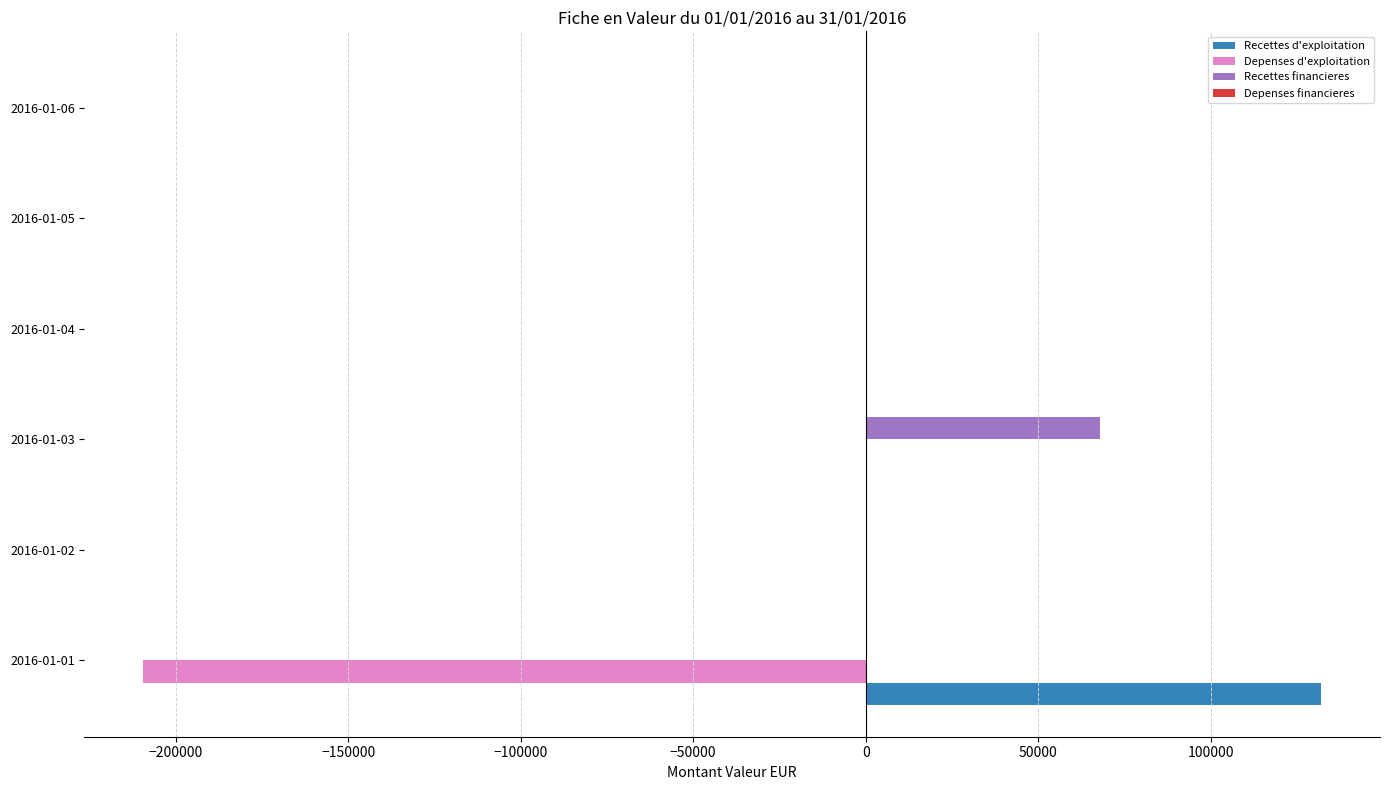

What is the total value across all series at 2016-01-01?

-77347.9